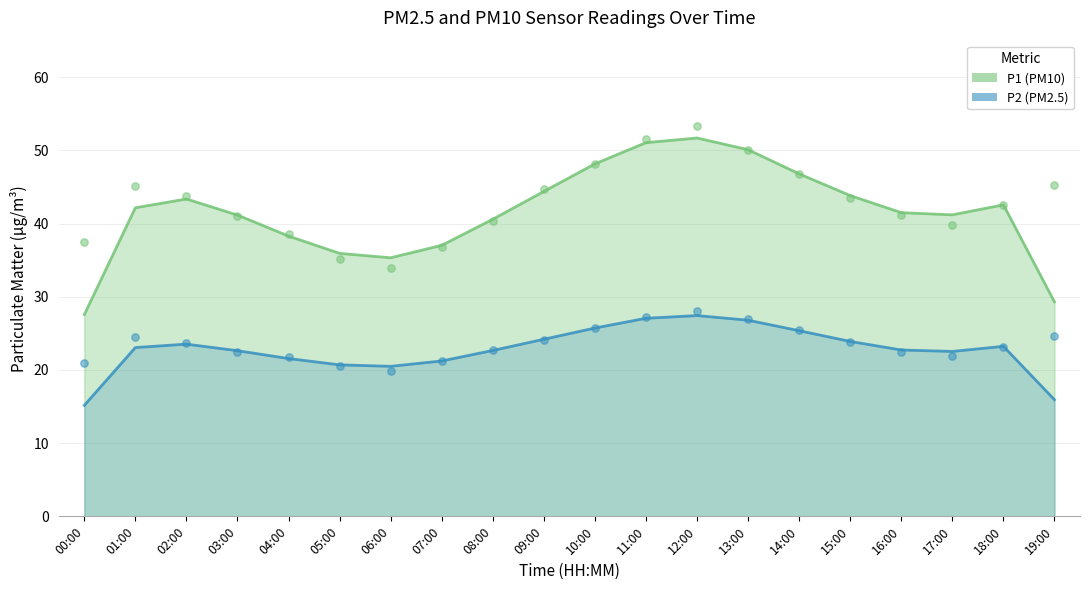

What is the total value across all series at 02:00?

67.5